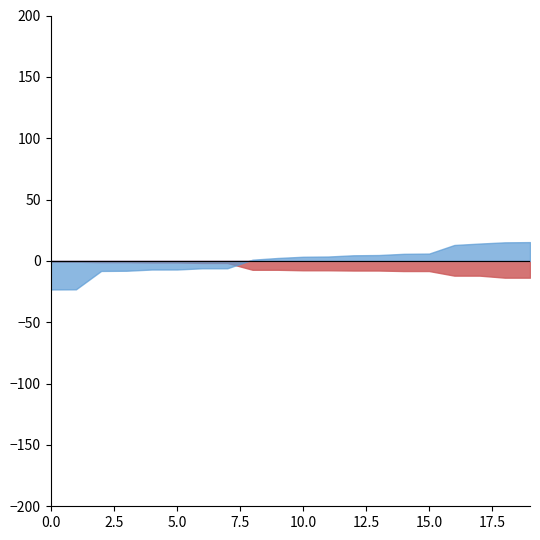

True or false: Weighted Average Yield and Cut-off Yield intersect in this chart.

True